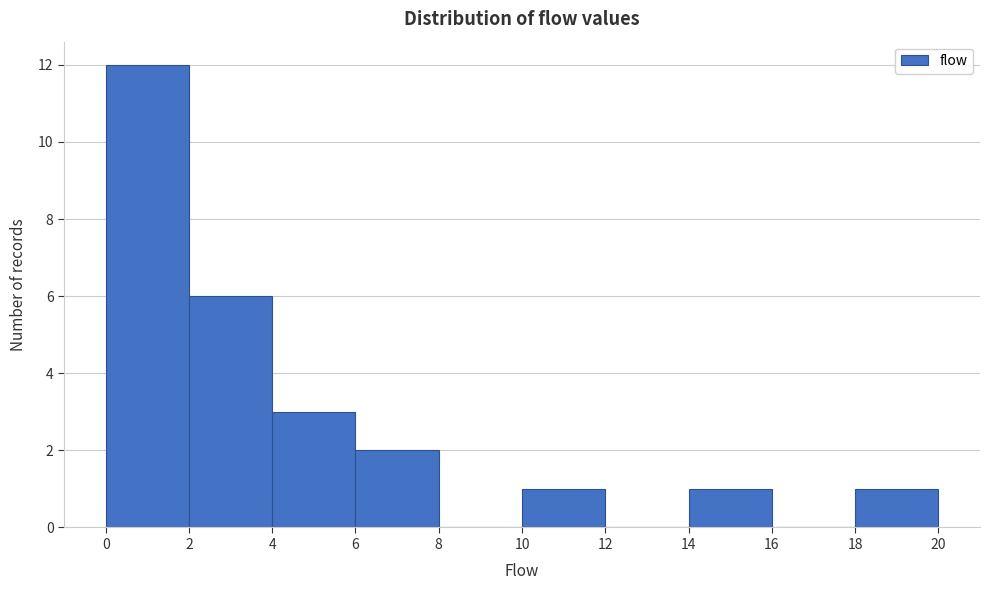

Reading left to right, transcribe this chart: for each bar, give the range it covers on the x-axis and its height. The values are not printed on the chart, so give them approximately, as read against the axis.

0 to 2: 12
2 to 4: 6
4 to 6: 3
6 to 8: 2
8 to 10: 0
10 to 12: 1
12 to 14: 0
14 to 16: 1
16 to 18: 0
18 to 20: 1